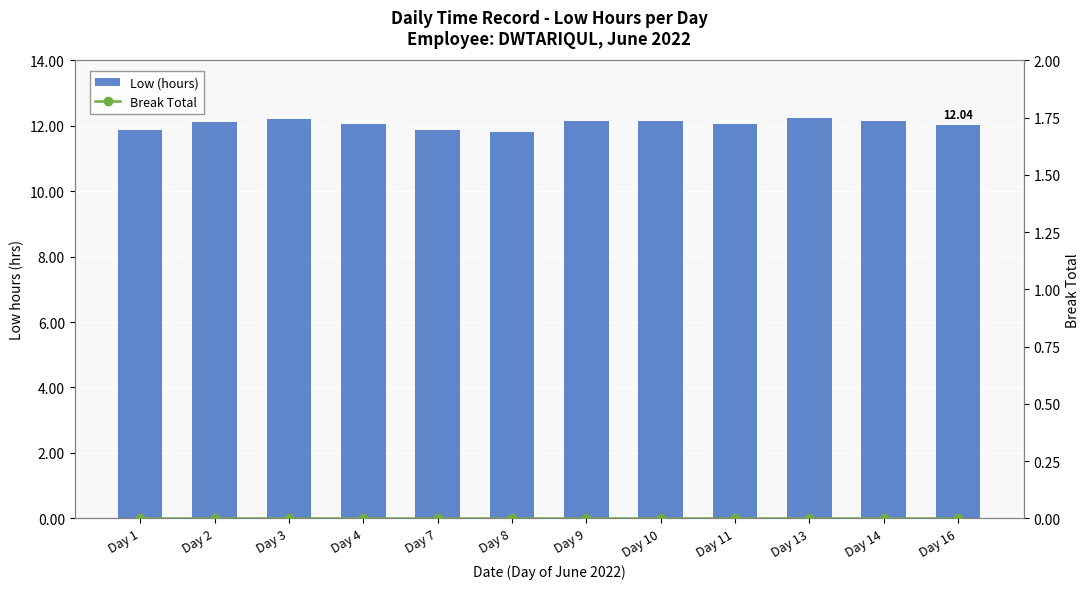

Are the bars horizontal?

No